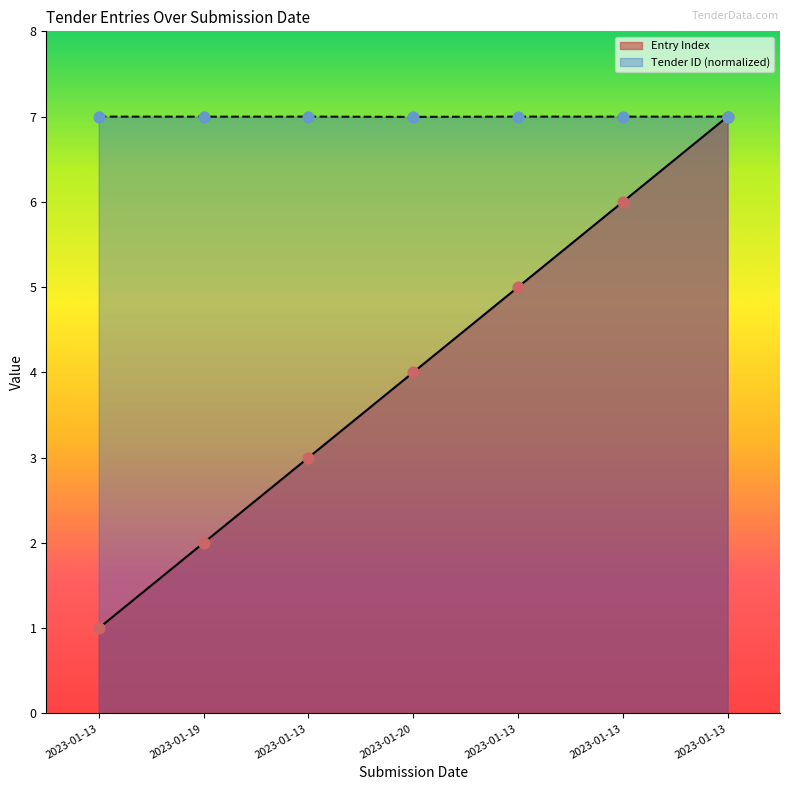

What are all the series names shown in the legend?

Entry Index, Tender ID (normalized)